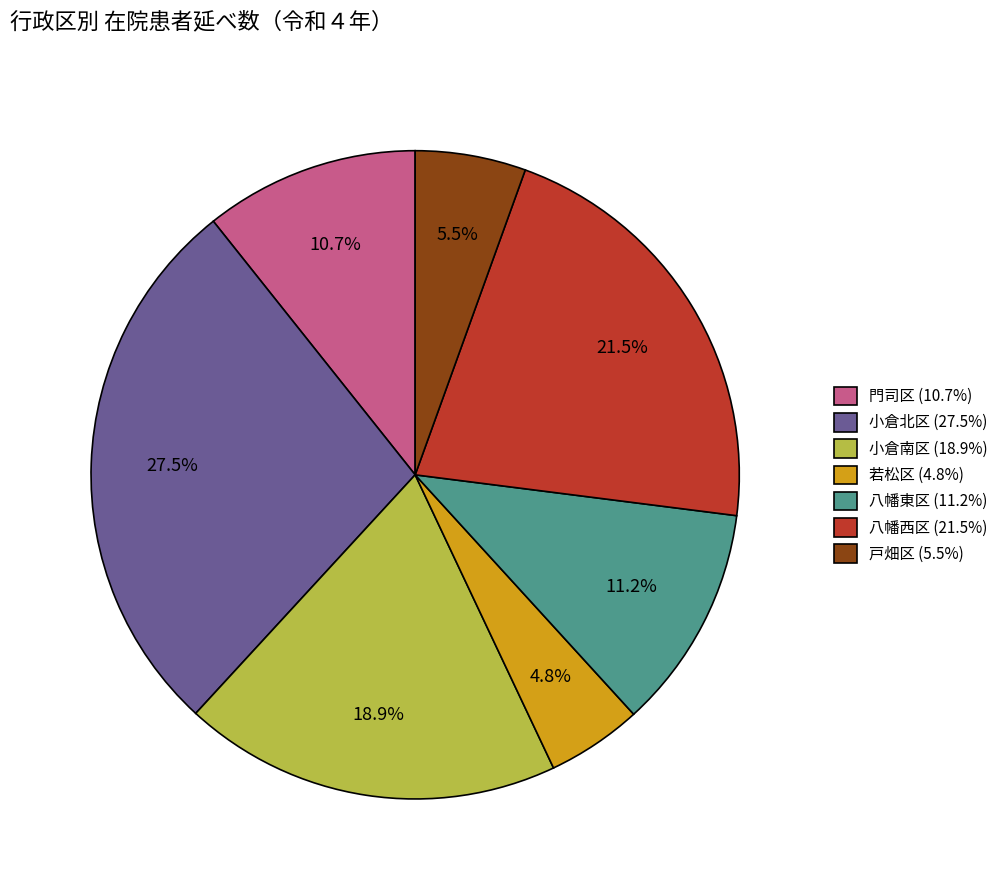

Is it true that 八幡西区 is 13% of the pie?

False